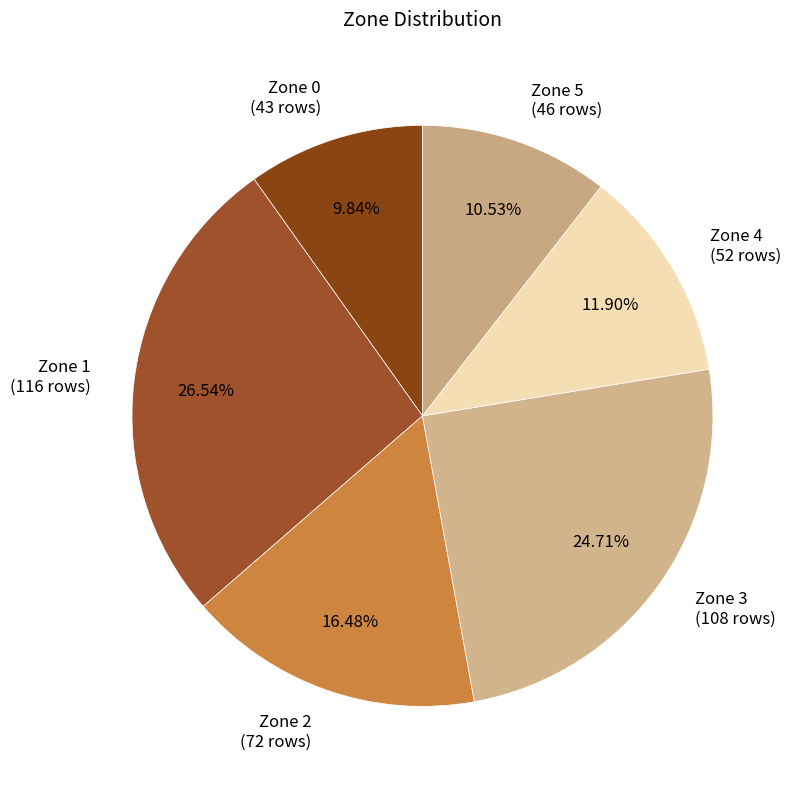

Which has a higher value, Zone 0 or Zone 5?

Zone 5